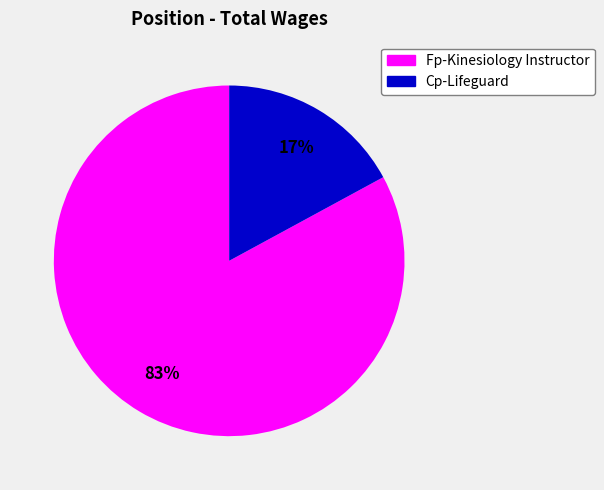

To the nearest percent, what is the difference between the Fp-Kinesiology Instructor and Cp-Lifeguard slice percentages?

66%